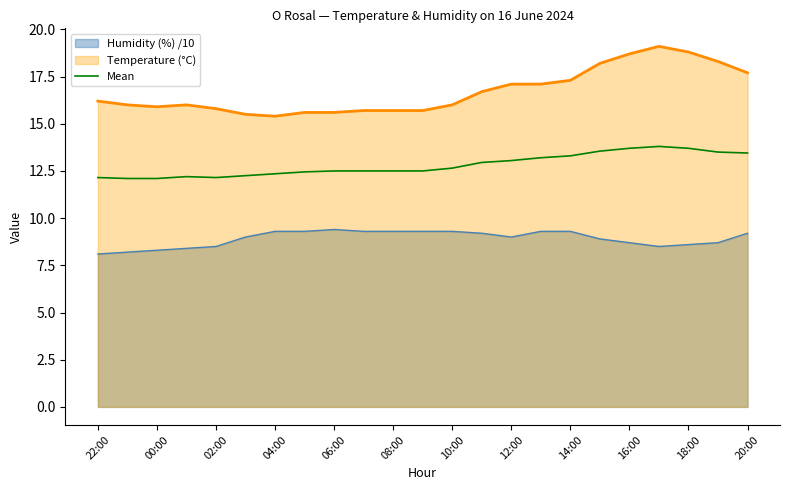

The Humidity (%) /10 series shows 8.1 at 22:00. True or false?

True